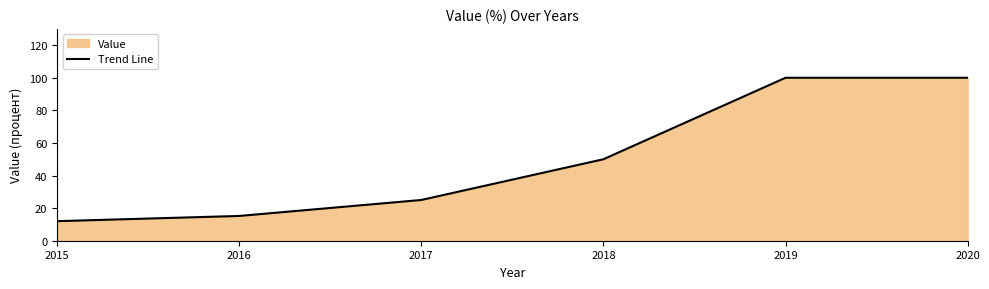

Rank the categories by value from highest to lowest.

2019, 2020, 2018, 2017, 2016, 2015